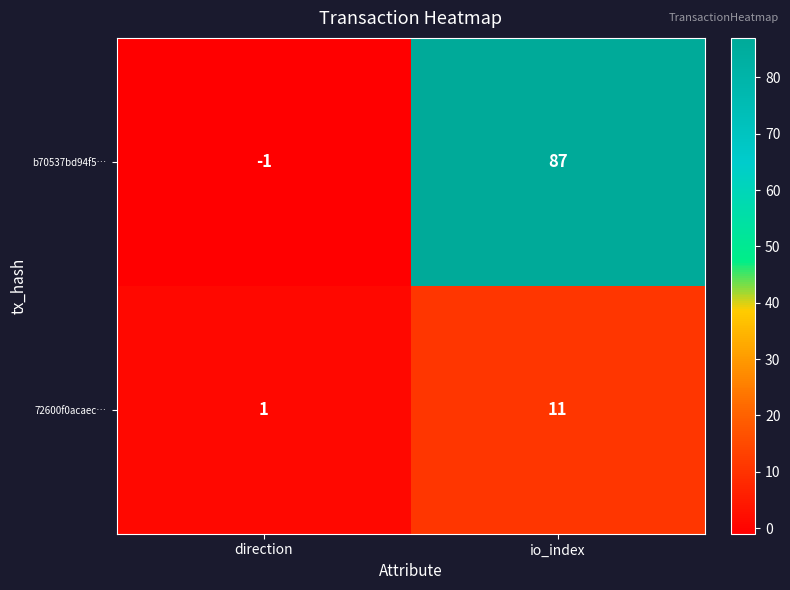

Reading right to left, transcribe all the data shown in this chart.

b70537bd94f5…: io_index=87	direction=-1
72600f0acaec…: io_index=11	direction=1